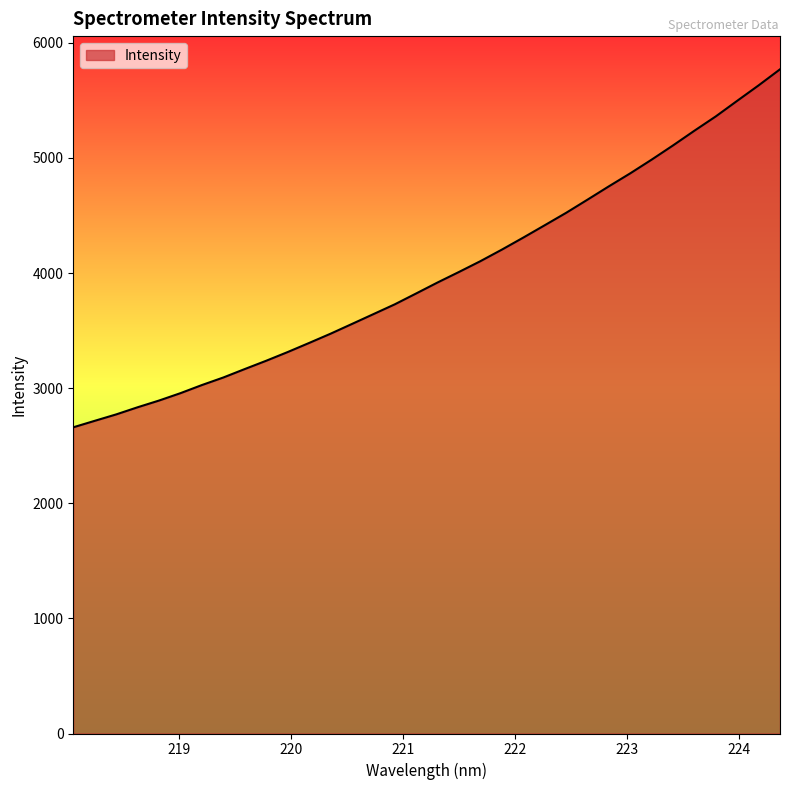

What is the greatest value displayed?

5770.4